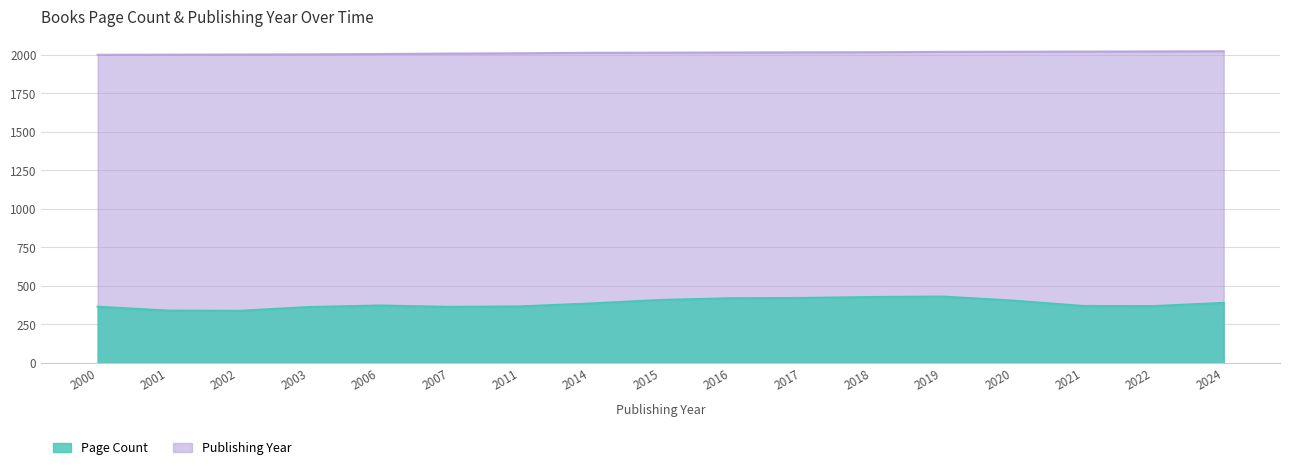

What is the average value?

2012